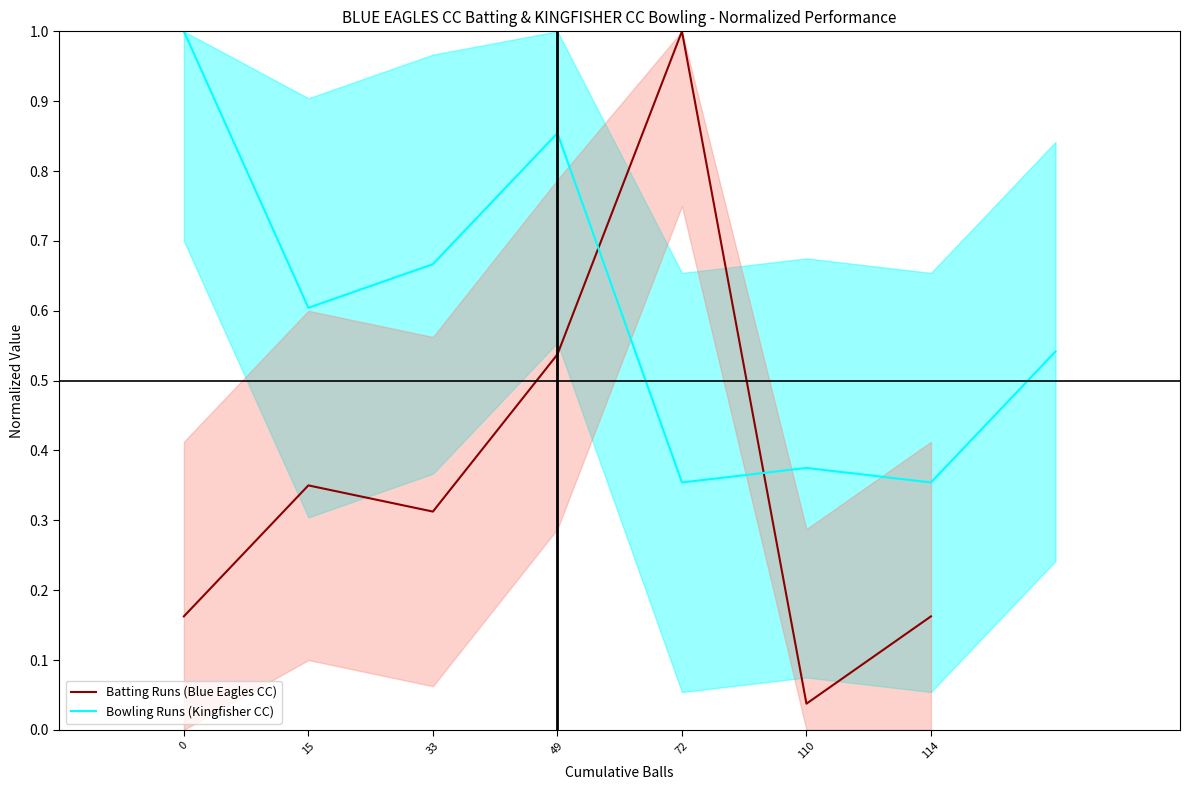

Is it true that Batting Runs (Blue Eagles CC) equals 0.6 at 72?

False